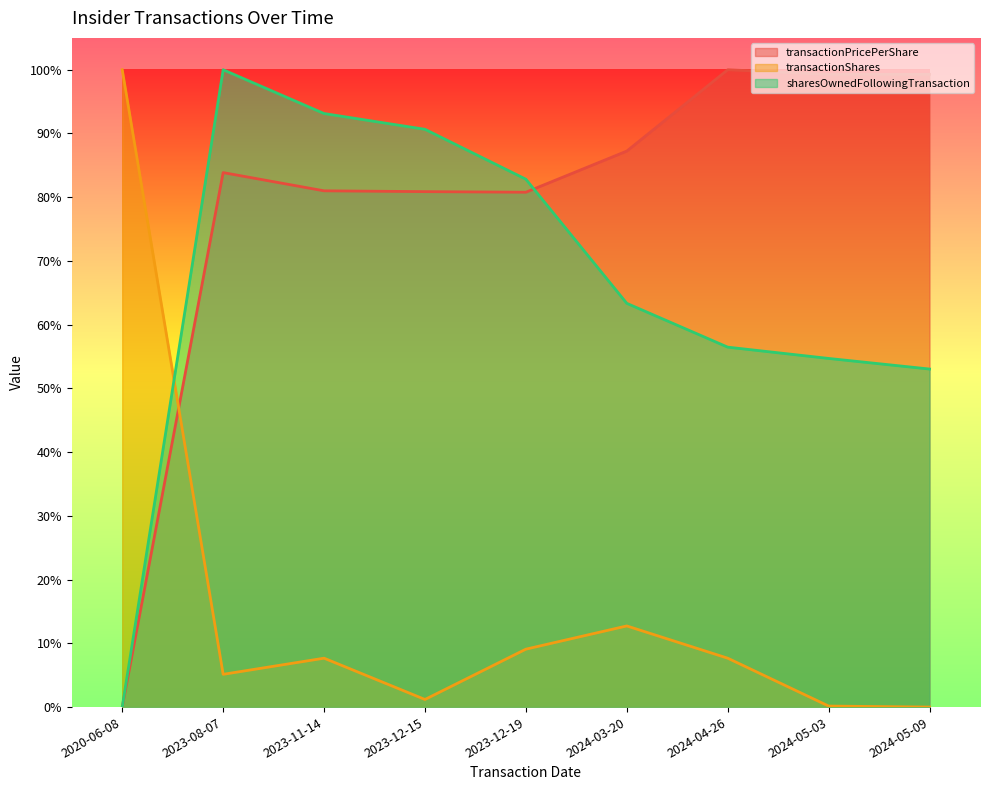

What is the value of the transactionPricePerShare point at the 7th from the left?

1.0